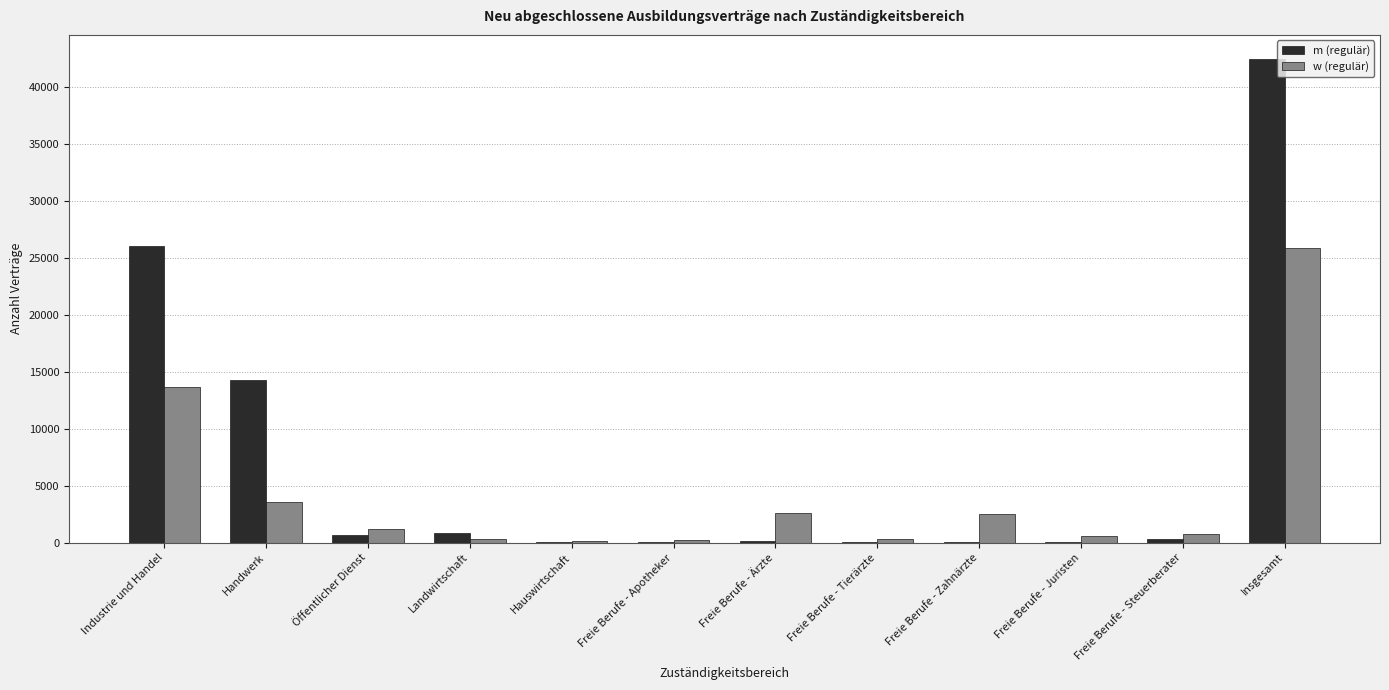

The value of w (regulär) at Handwerk is 2052. True or false?

False